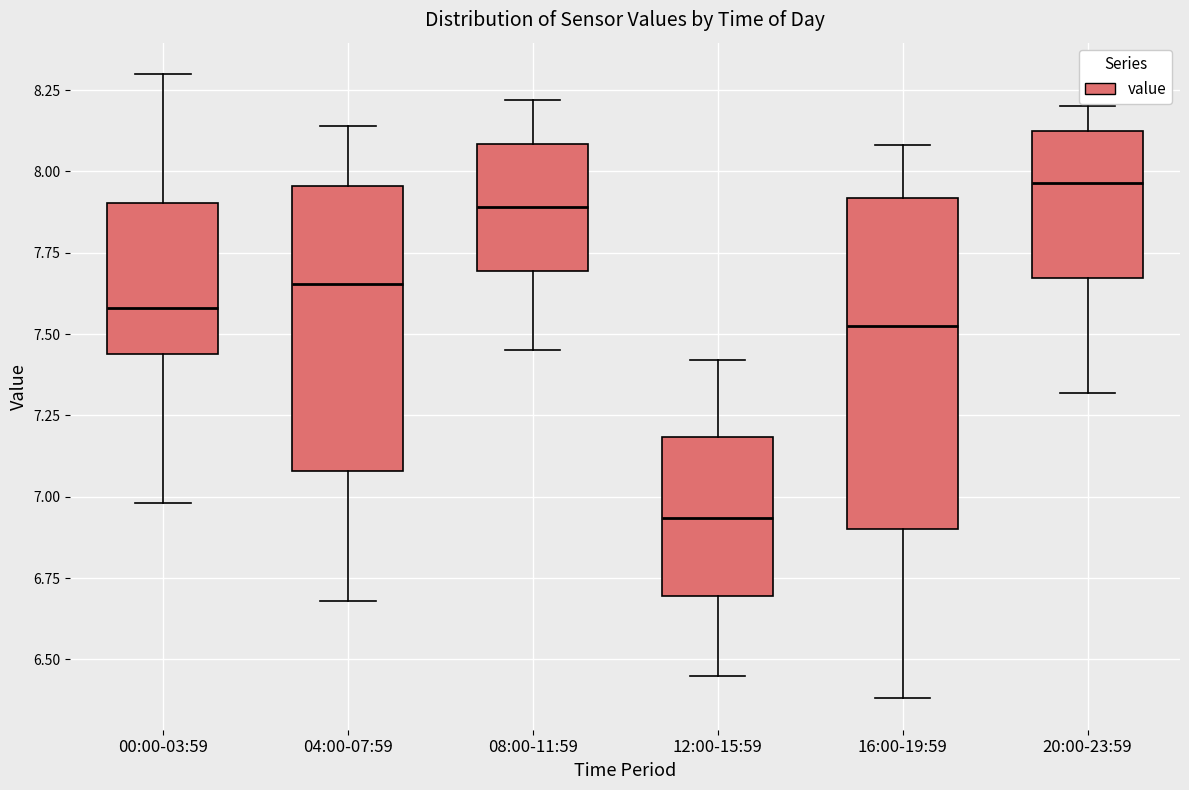

Comparing the boxes themselves (not the whiskers), which one is the tallest?

16:00-19:59